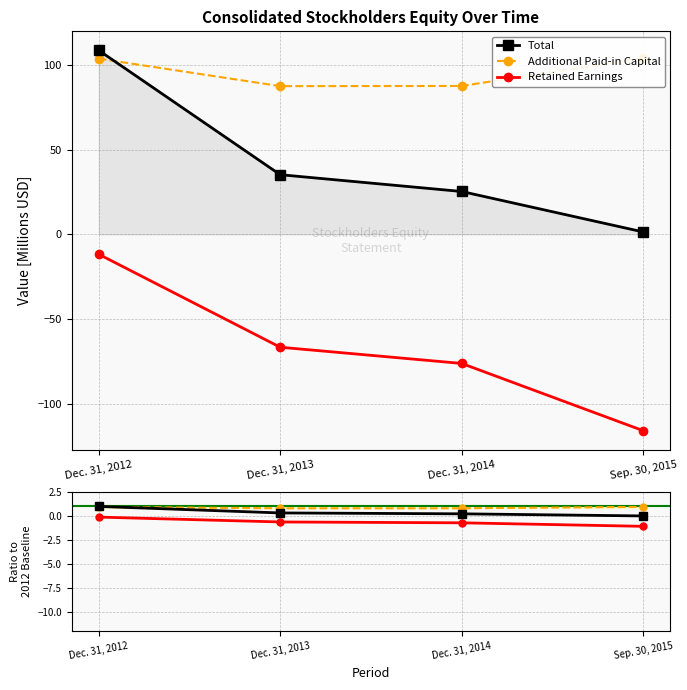

What is the average value of the Total ratio series?

0.4